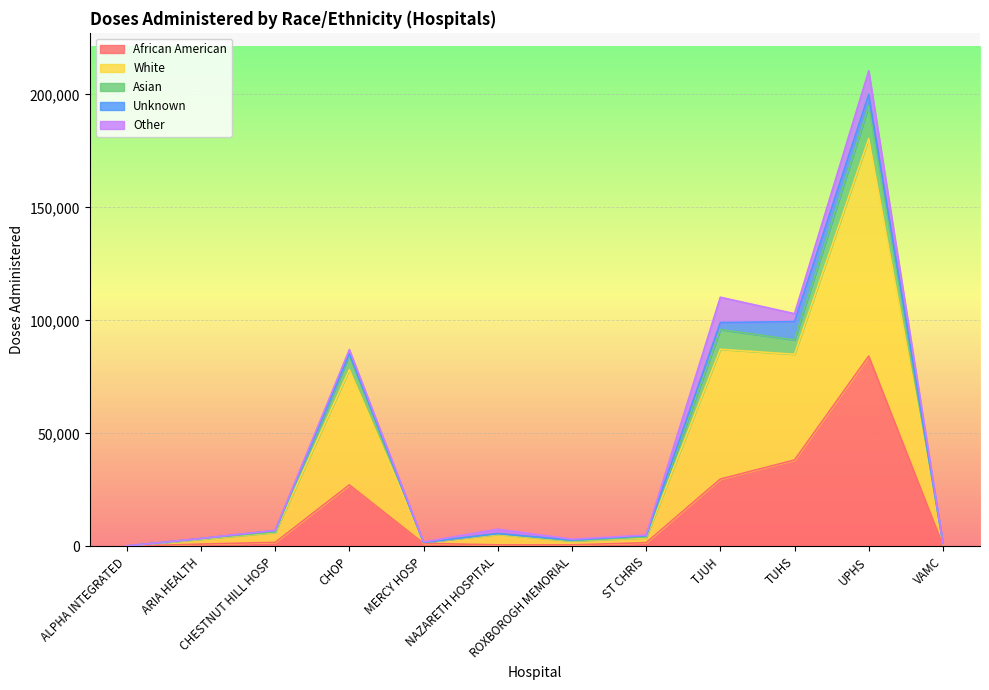

At how many categories does at least one series exceed 10778?

4